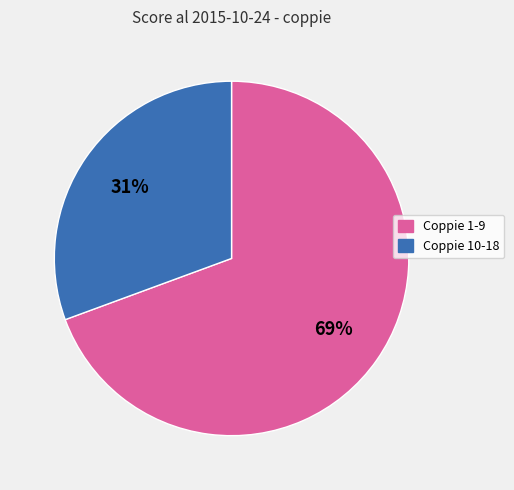

Between Coppie 10-18 and Coppie 1-9, which is larger?

Coppie 1-9